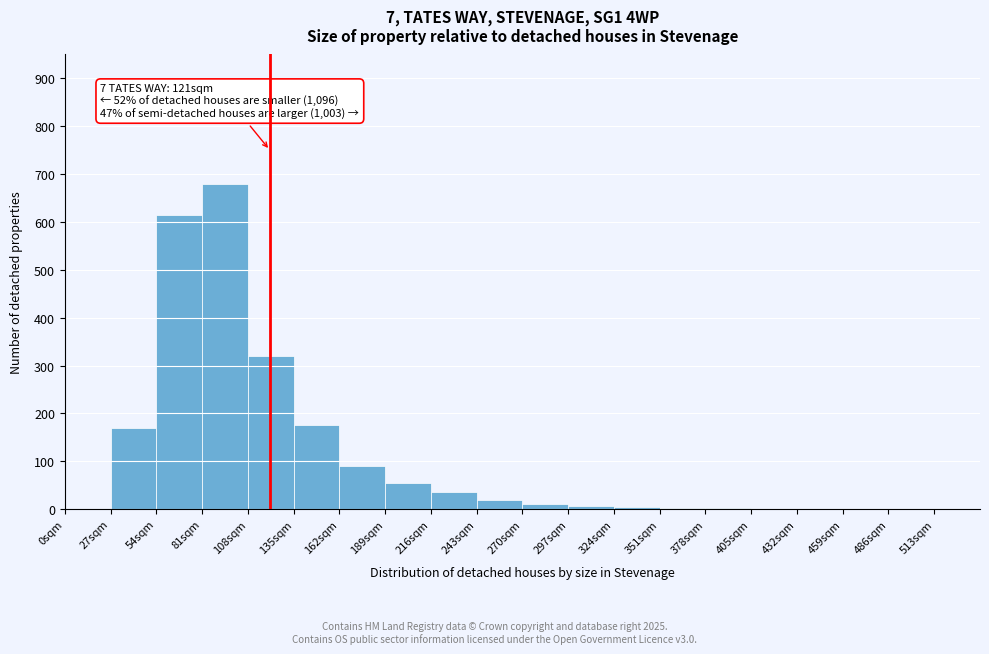

Over which range of the x-axis is the bar tallest?

81 to 108